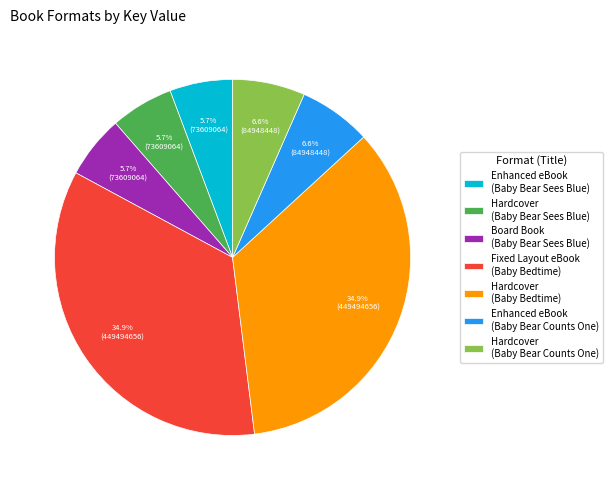

Does any single category account for the majority?

No